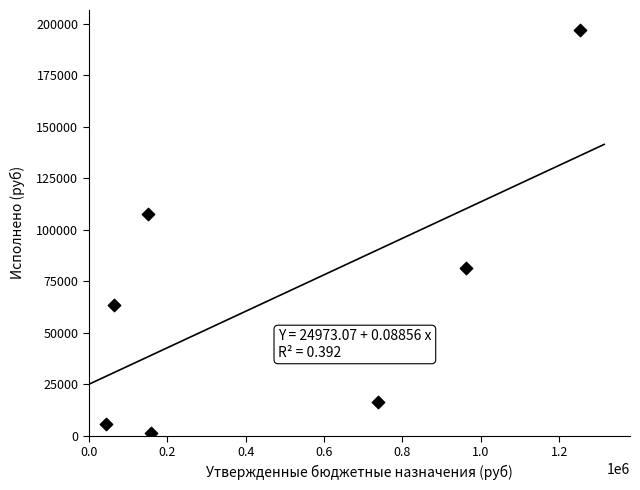

What Y value in the scatter plot is closest to 99145?

107801.0